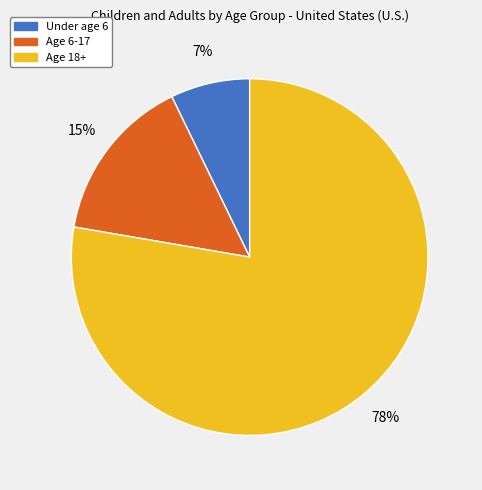

Which slice represents more than half of the pie?

Age 18+